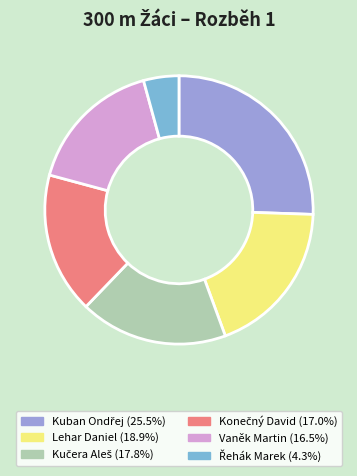

How many slices are in this pie chart?

6